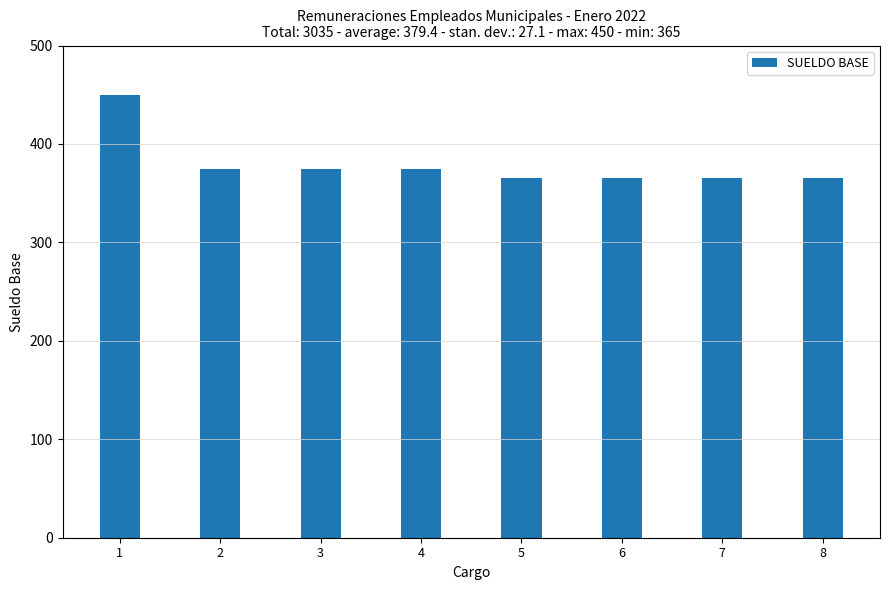

What is the smallest value displayed?

365